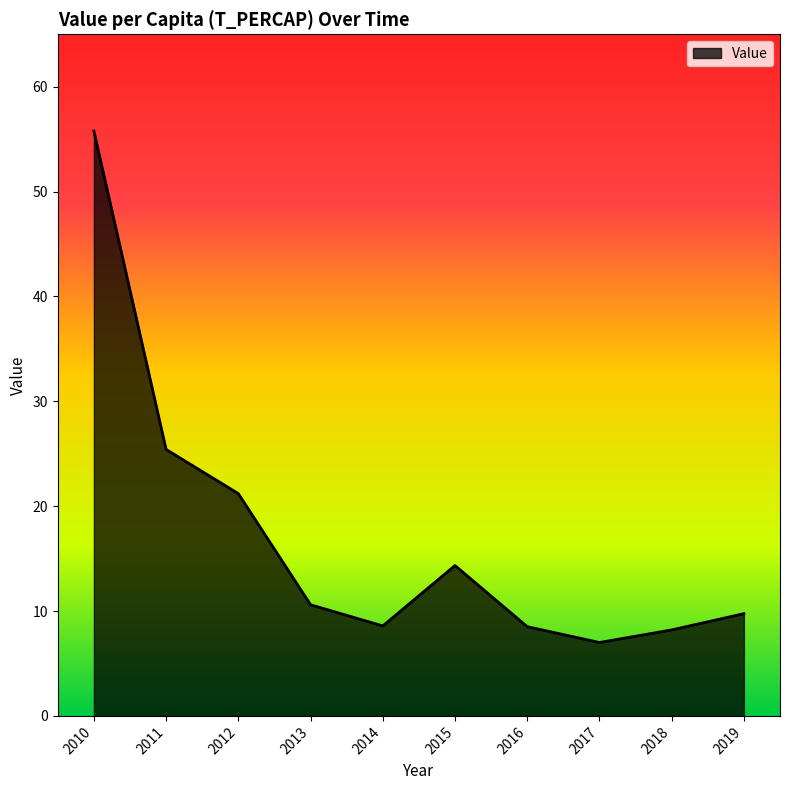

Which has a higher value, 2015 or 2016?

2015